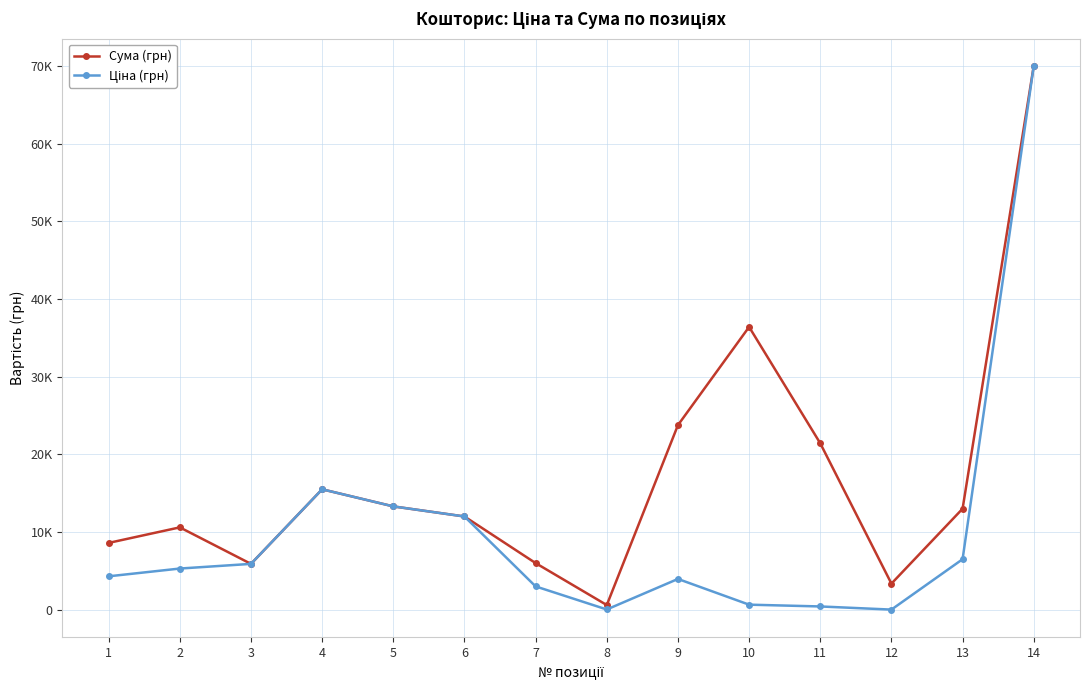

True or false: Ціна (грн) and Сума (грн) intersect in this chart.

False